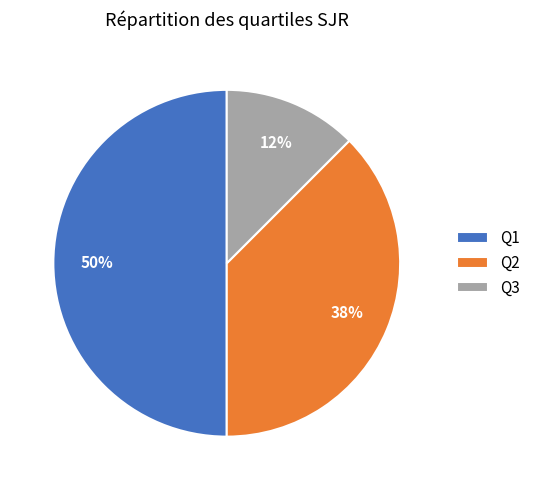

Which has a higher value, Q1 or Q3?

Q1